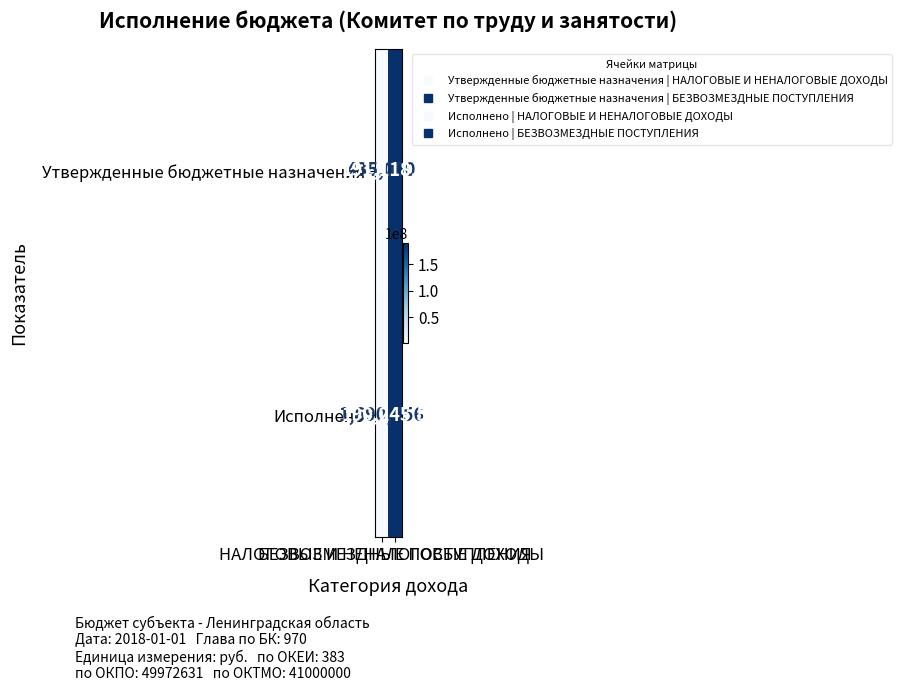

At which category does the chart reach its minimum across all series?

НАЛОГОВЫЕ И НЕНАЛОГОВЫЕ ДОХОДЫ